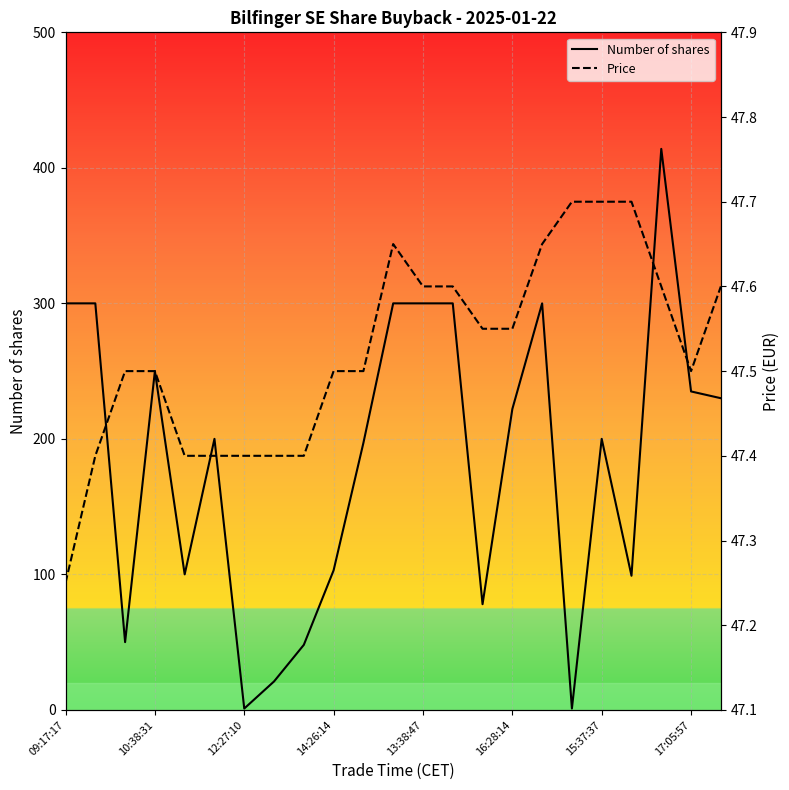

What position from the right is 8?

15